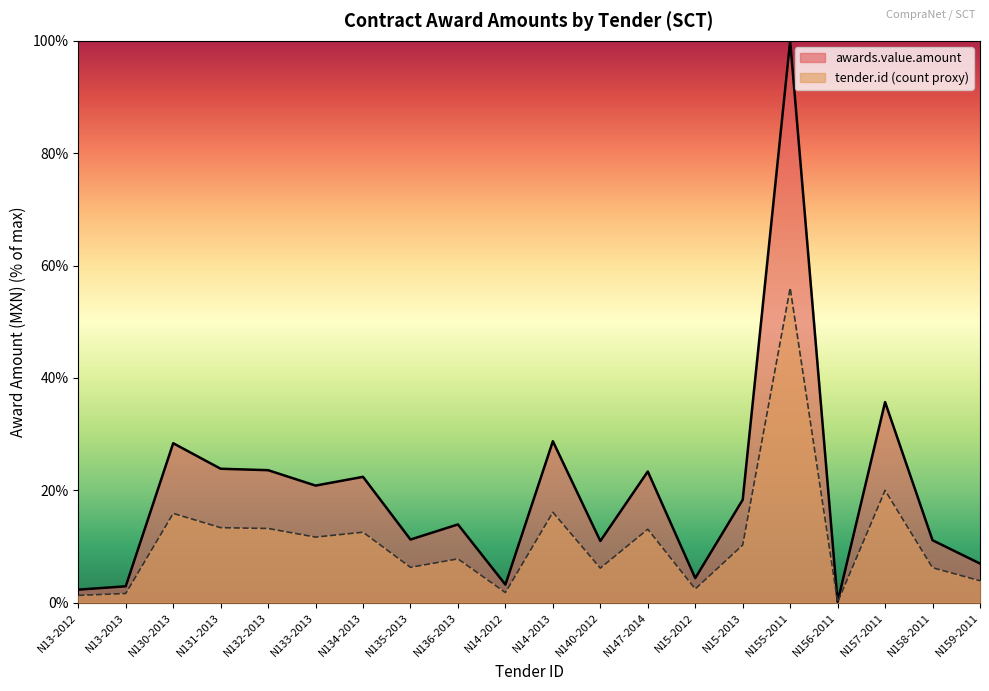

What is the difference between the highest and lowest values at N155-2011?

44.0